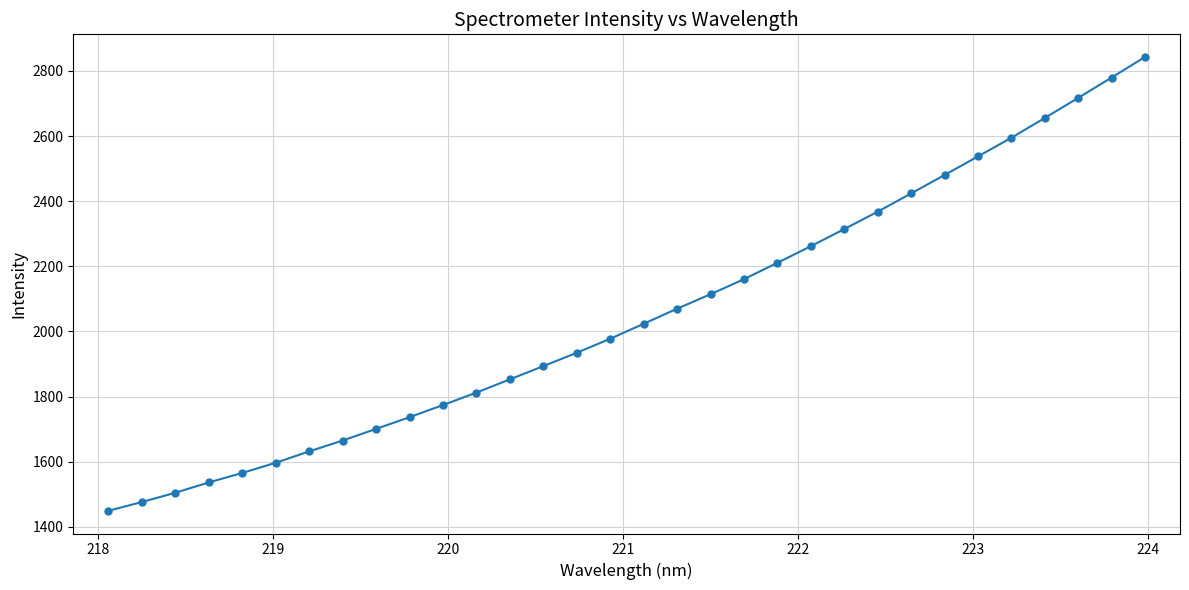

What is the difference between the second highest and minimum values?

1330.5